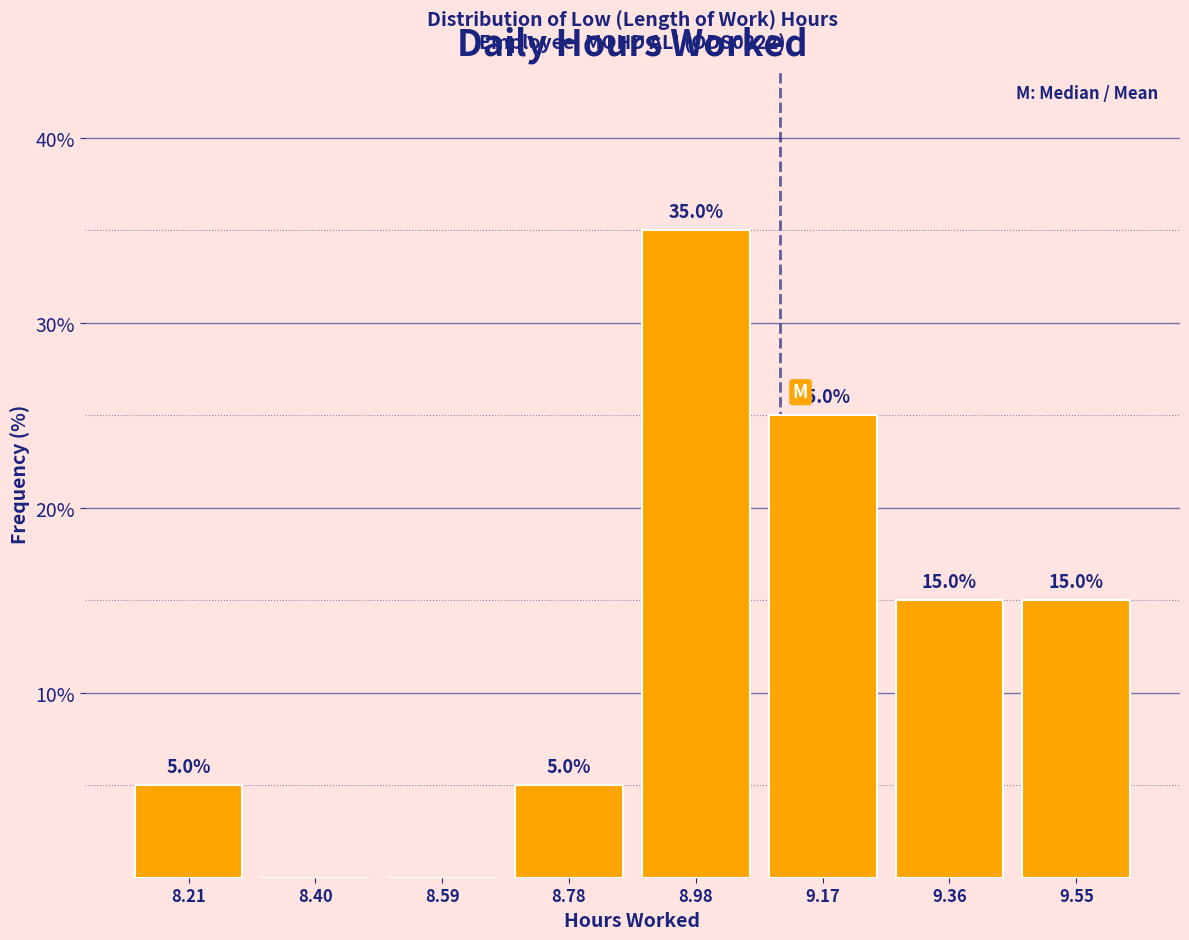

Which range on the x-axis has the tallest bar?

8.88 to 9.08